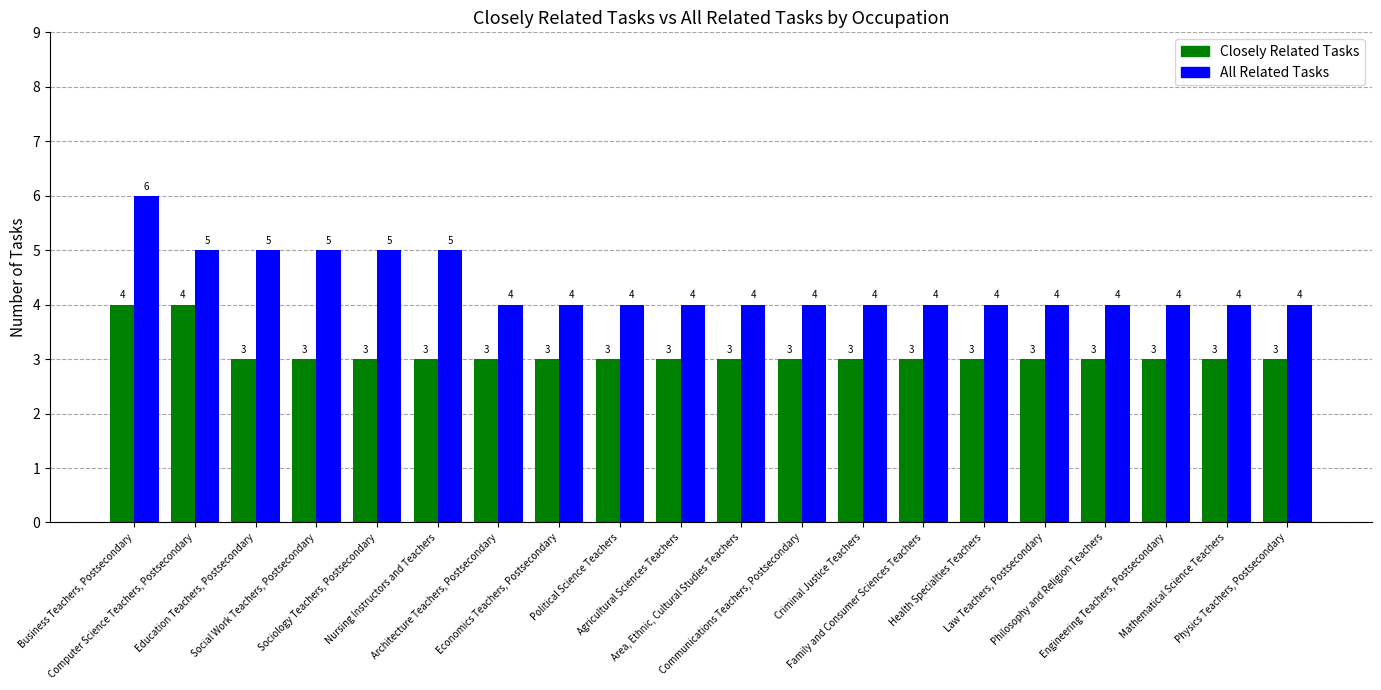

What is the average value of the All Related Tasks series?

4